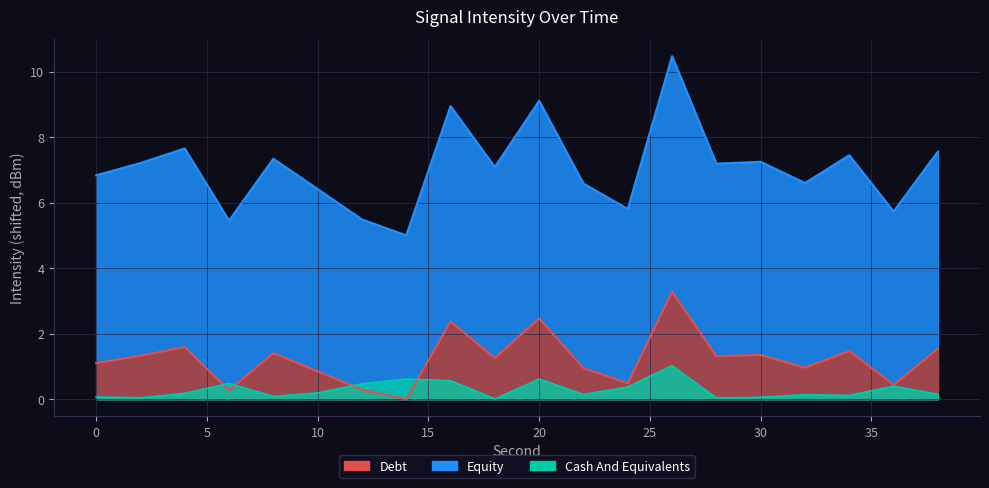

Rank the categories by value from lowest to highest.

14, 6, 12, 36, 24, 10, 22, 32, 0, 18, 28, 2, 30, 8, 34, 38, 4, 16, 20, 26